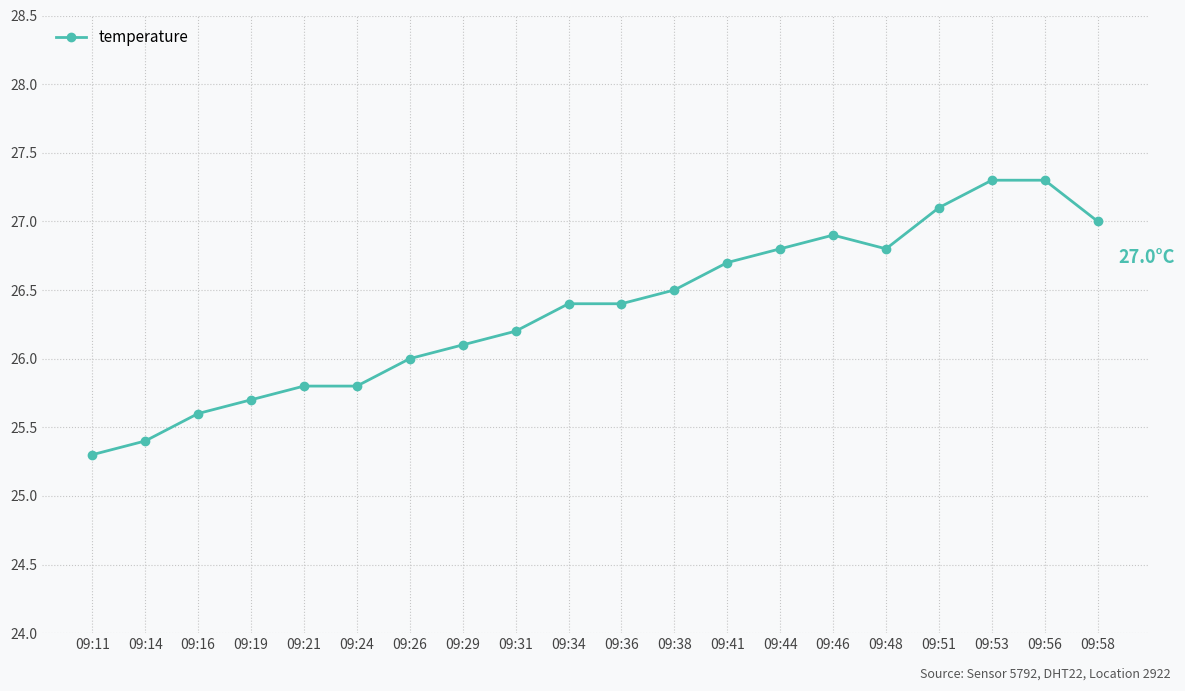

What is the greatest value displayed?

27.3